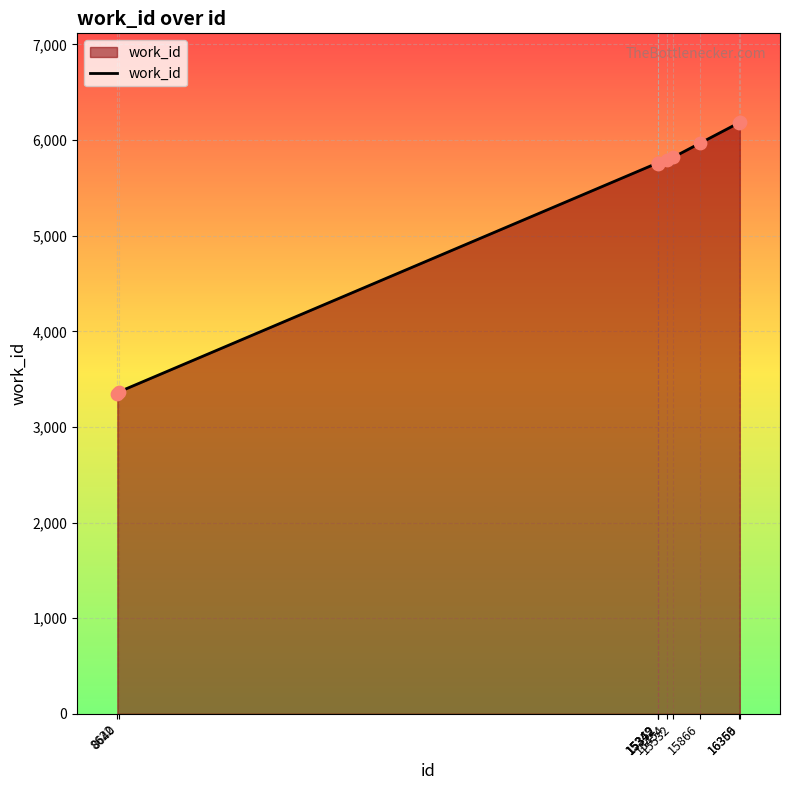

Which has a higher value, 15342 or 8640?

15342